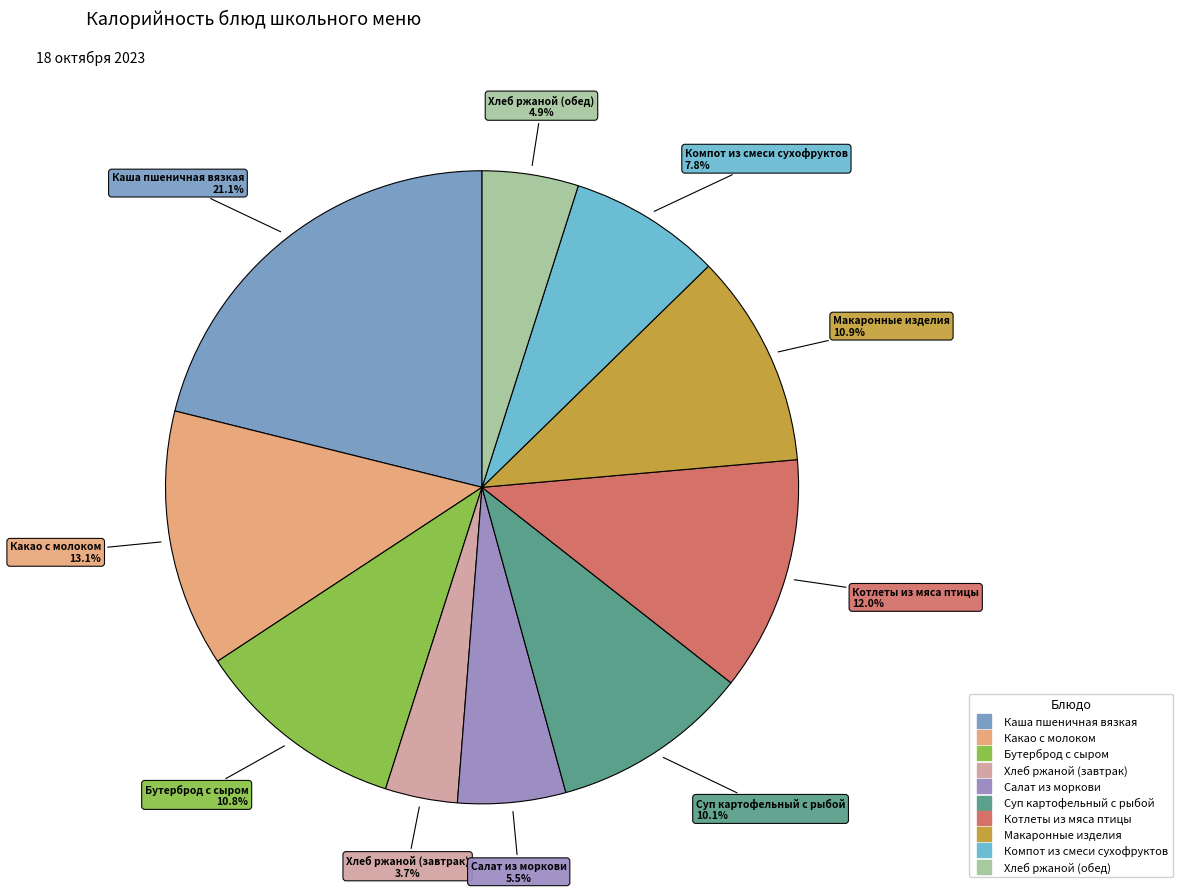

To the nearest percent, what is the difference between the largest and smallest slice percentages?

17%